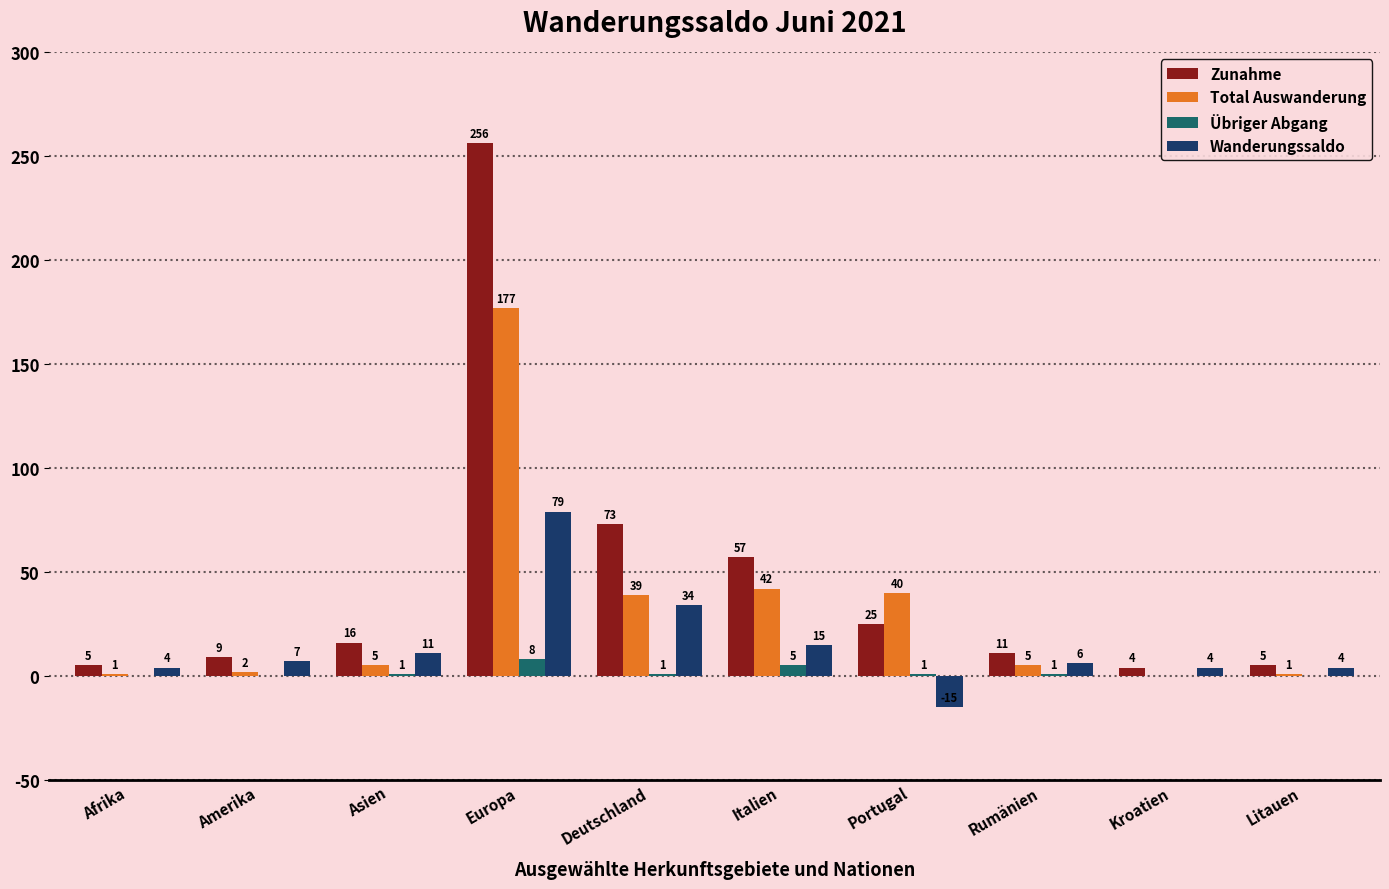

Read the Zunahme value at Afrika, to the nearest 5.

5